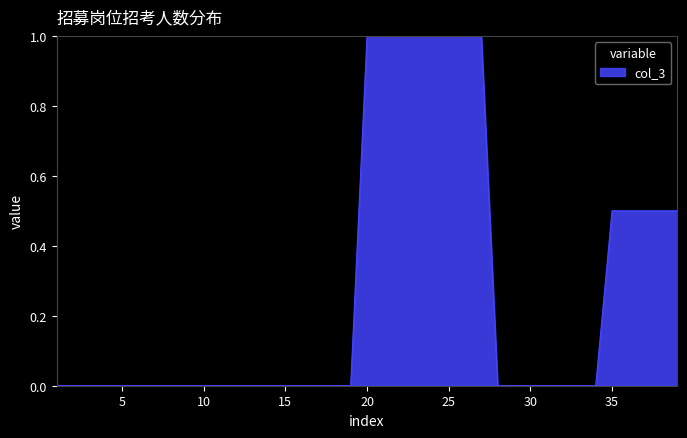

What is the greatest value displayed?

1.0